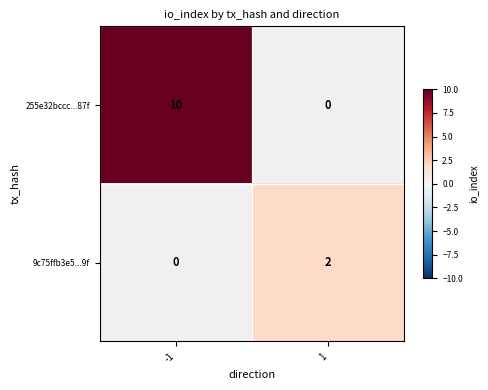

The value of 9c75ffb3e5...9f at 1 is 2. True or false?

True